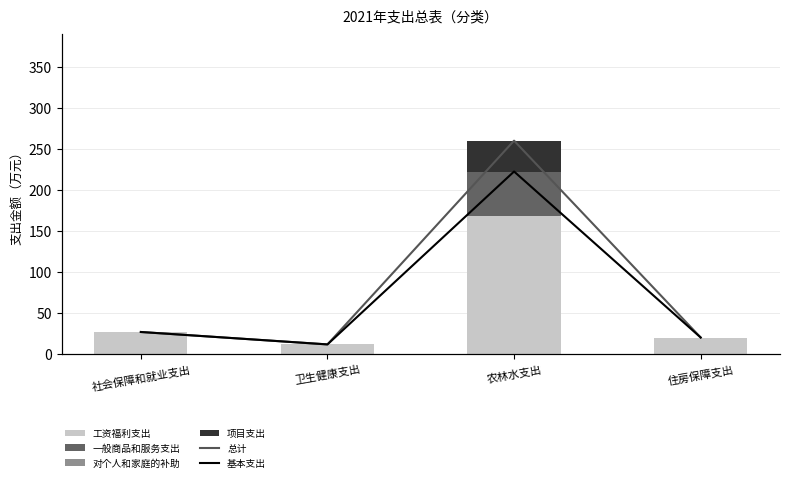

Is it true that 工资福利支出 equals 26.9 at 社会保障和就业支出?

True